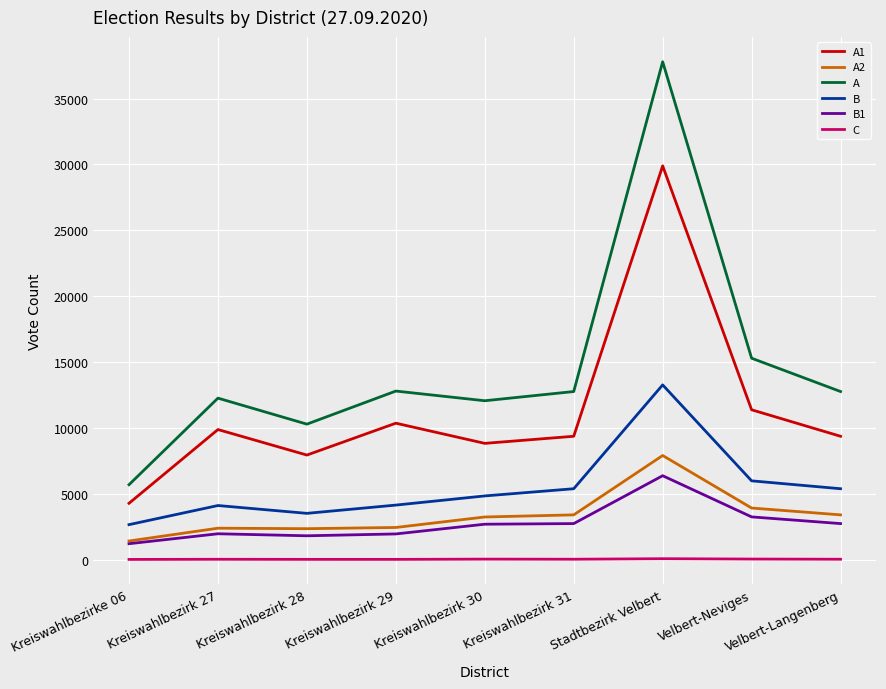

Which series has the largest range (max minus min)?

A